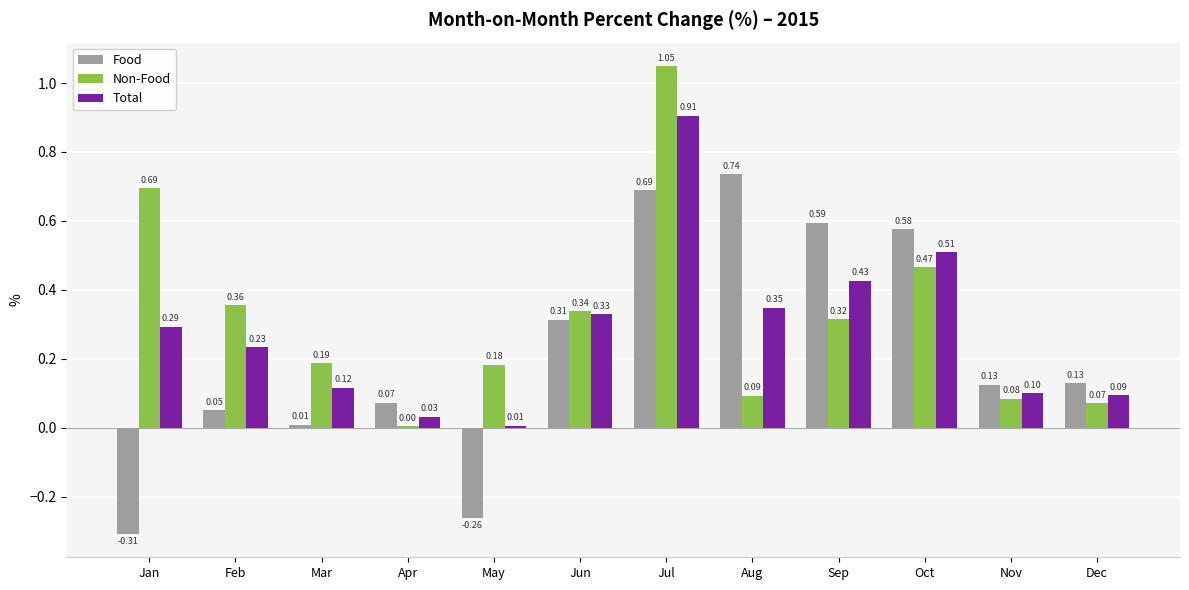

List the labels in order of Non-Food value, largest first.

Jul, Jan, Oct, Feb, Jun, Sep, Mar, May, Aug, Nov, Dec, Apr